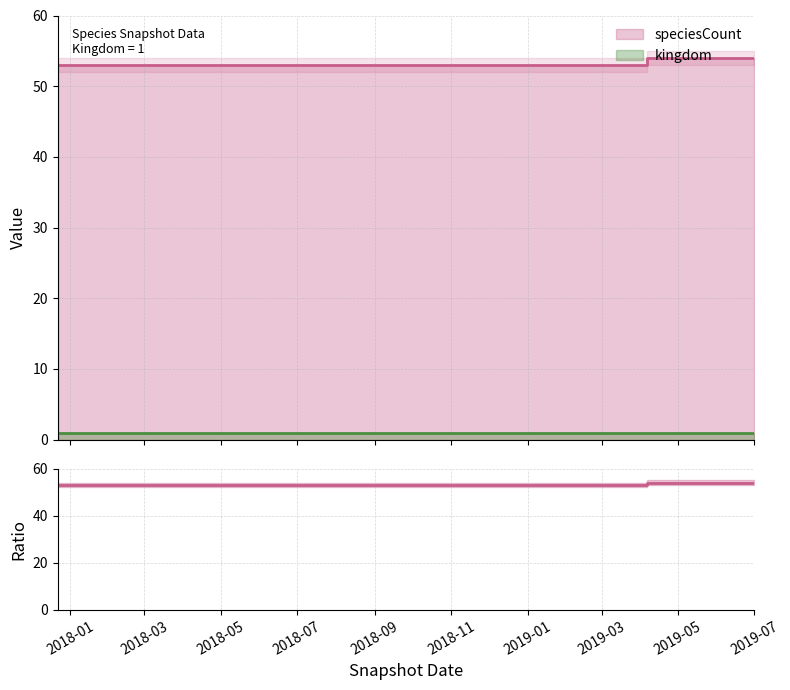

What is the value of the 4th point from the left?

53